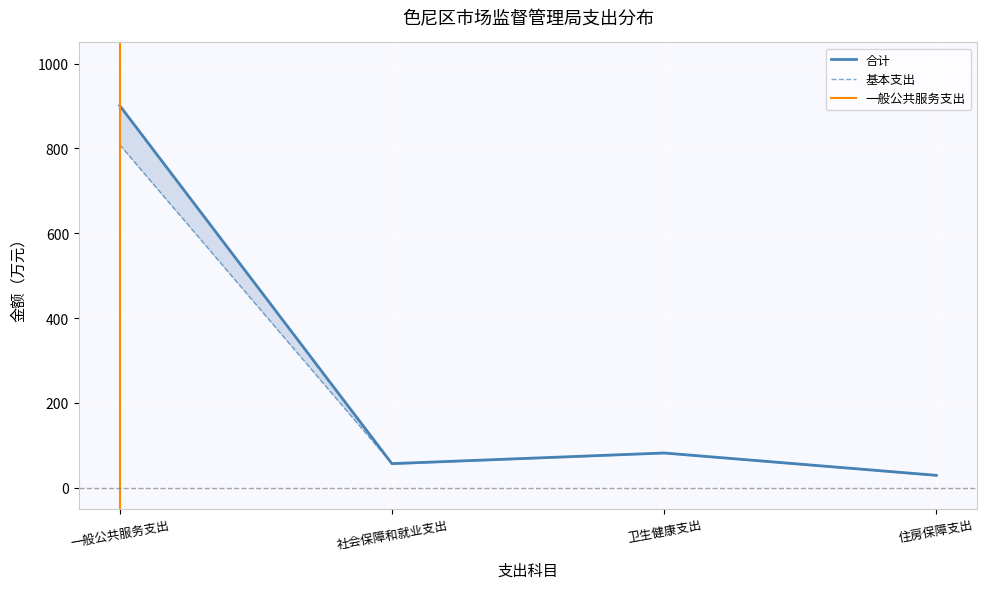

Which category has the lowest value across all series?

住房保障支出